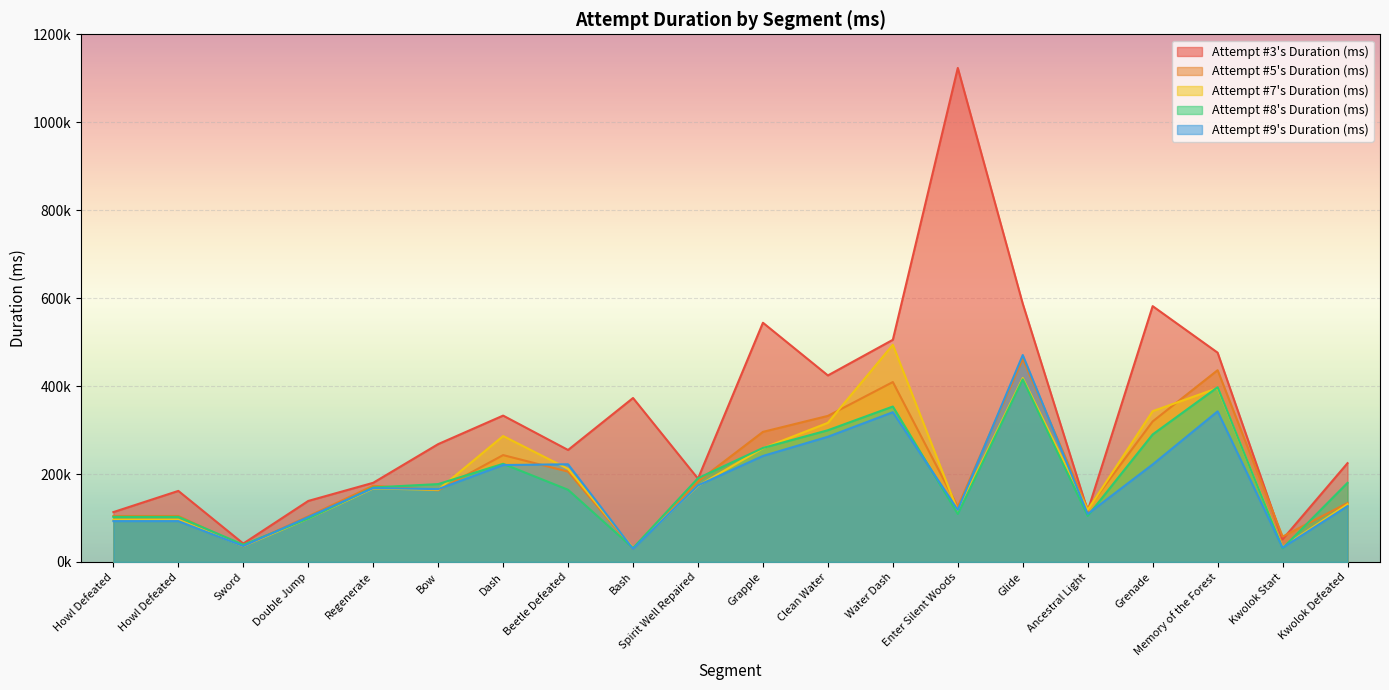

Which category has the lowest value in the Attempt #5's Duration (ms) series?

Bash